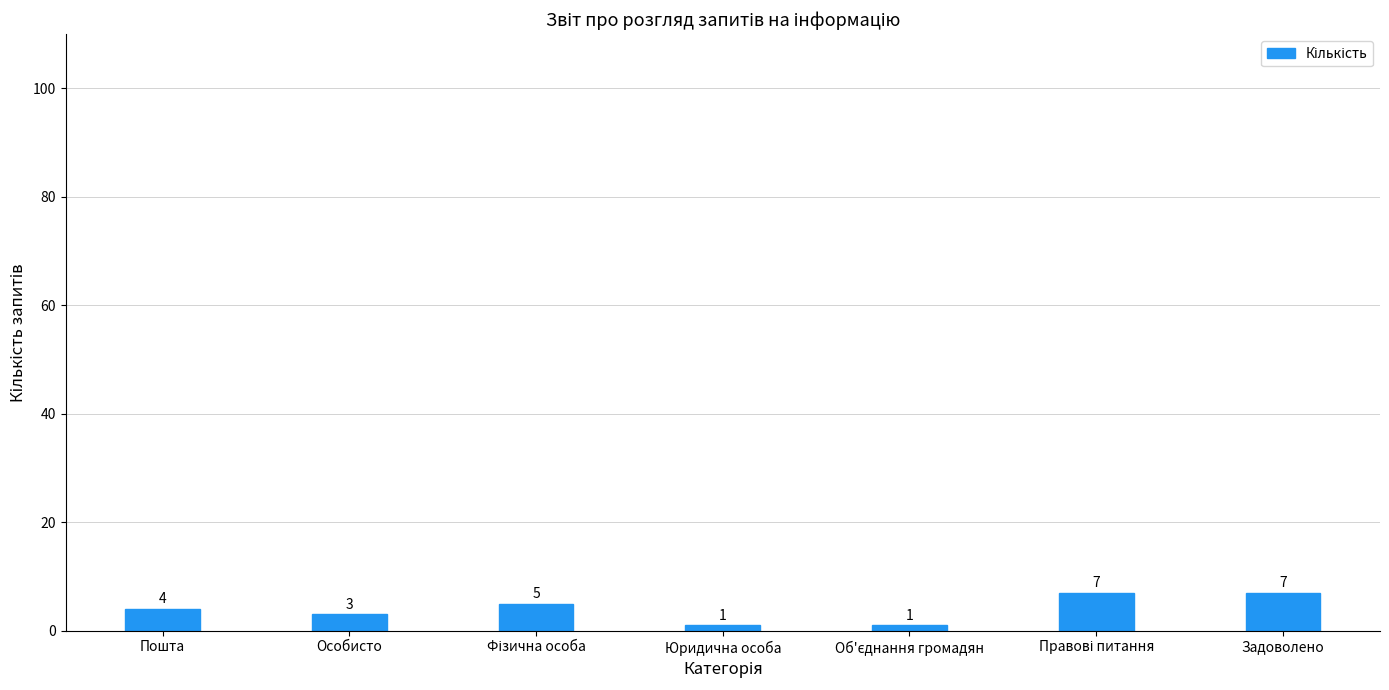

What is the value of the 5th bar from the left?

1